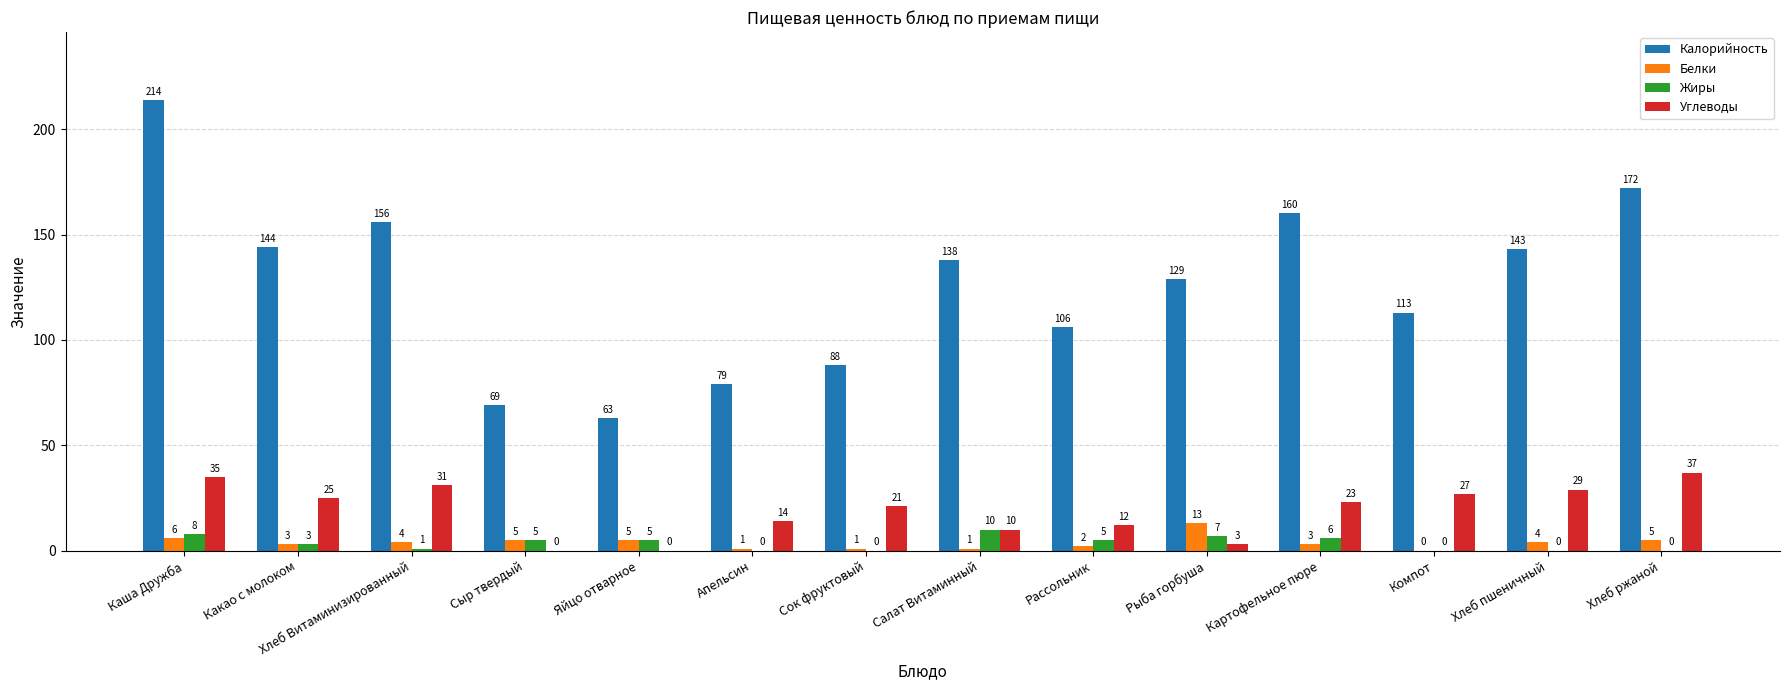

What is the sum of all Жиры values?

50